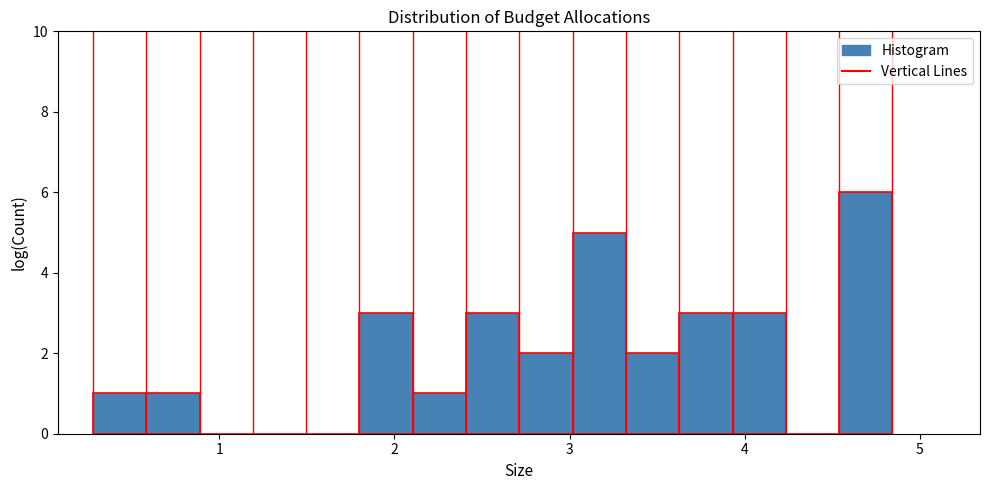

Around what value on the x-axis is the tallest bar? Give the approximate position of its centre, as read against the axis.

4.7